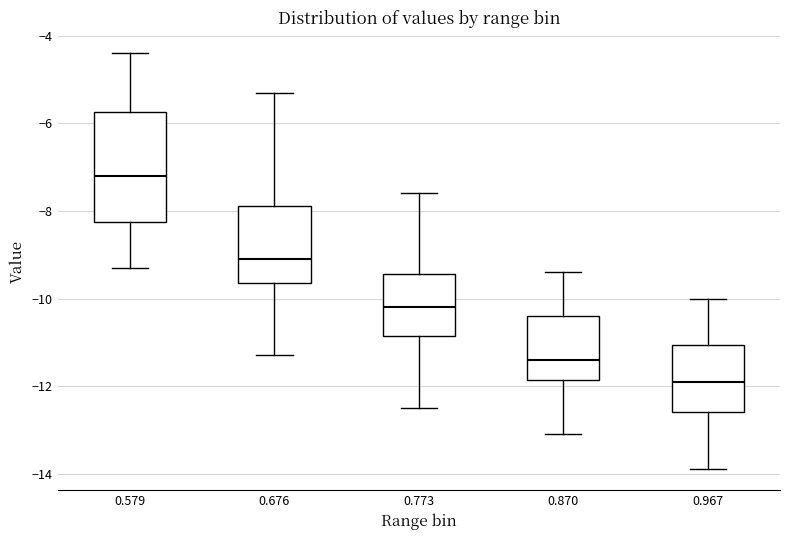

Reading left to right, transcribe this box plot: for each box, give where its median line is, the range the box spans, and where its two whiskers end, as read against the y-axis. The values are not printed on the chart, so give them approximately, as read against the axis.

0.579: median -7.2, box -8.2 to -5.8, whiskers -9.2 to -4.4
0.676: median -9.0, box -9.6 to -7.8, whiskers -11.2 to -5.2
0.773: median -10.2, box -10.8 to -9.4, whiskers -12.4 to -7.6
0.870: median -11.4, box -11.8 to -10.4, whiskers -13.0 to -9.4
0.967: median -11.8, box -12.6 to -11.0, whiskers -13.8 to -10.0